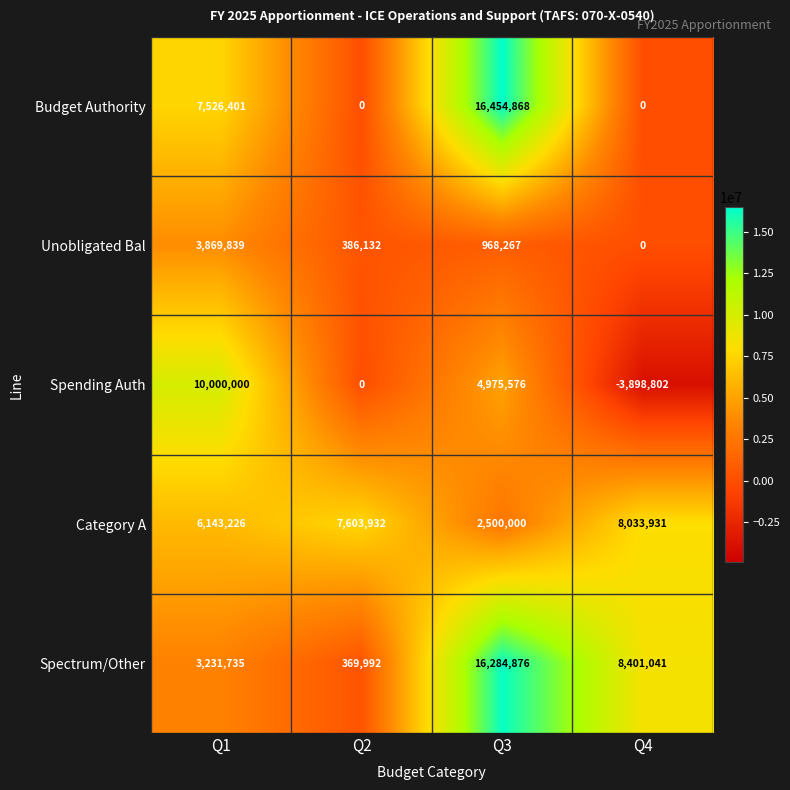

What value does the Category A series have at Q4?

8033931